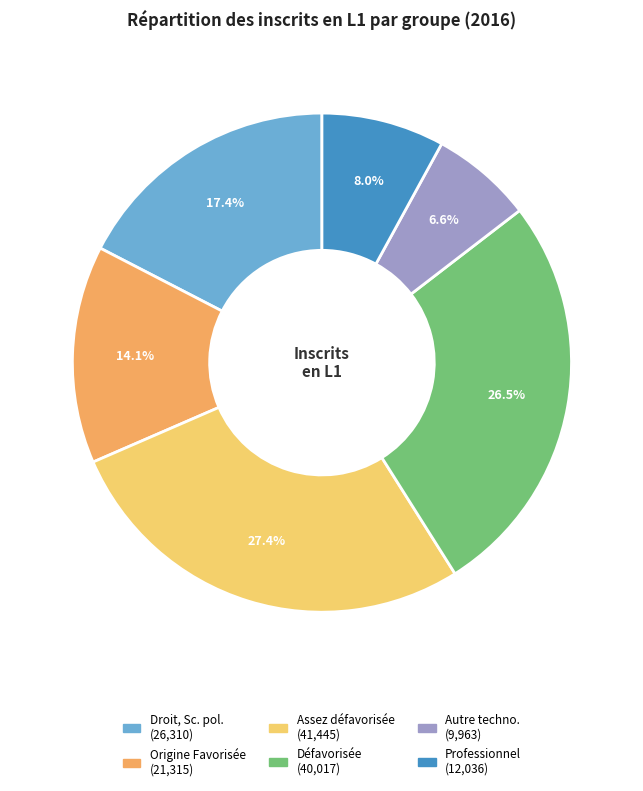

Is there a majority slice in this chart?

No